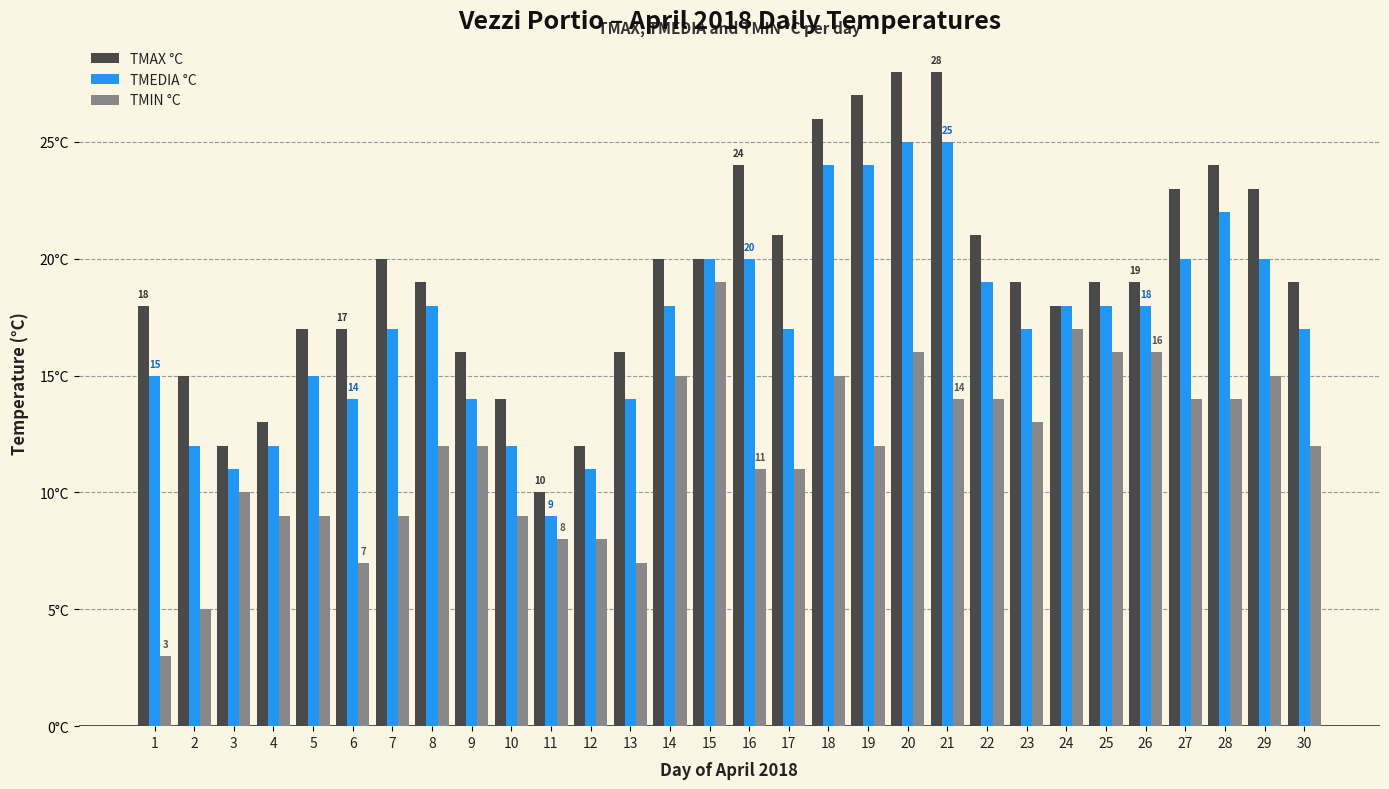

At which category is the sum across all series the highest?

20